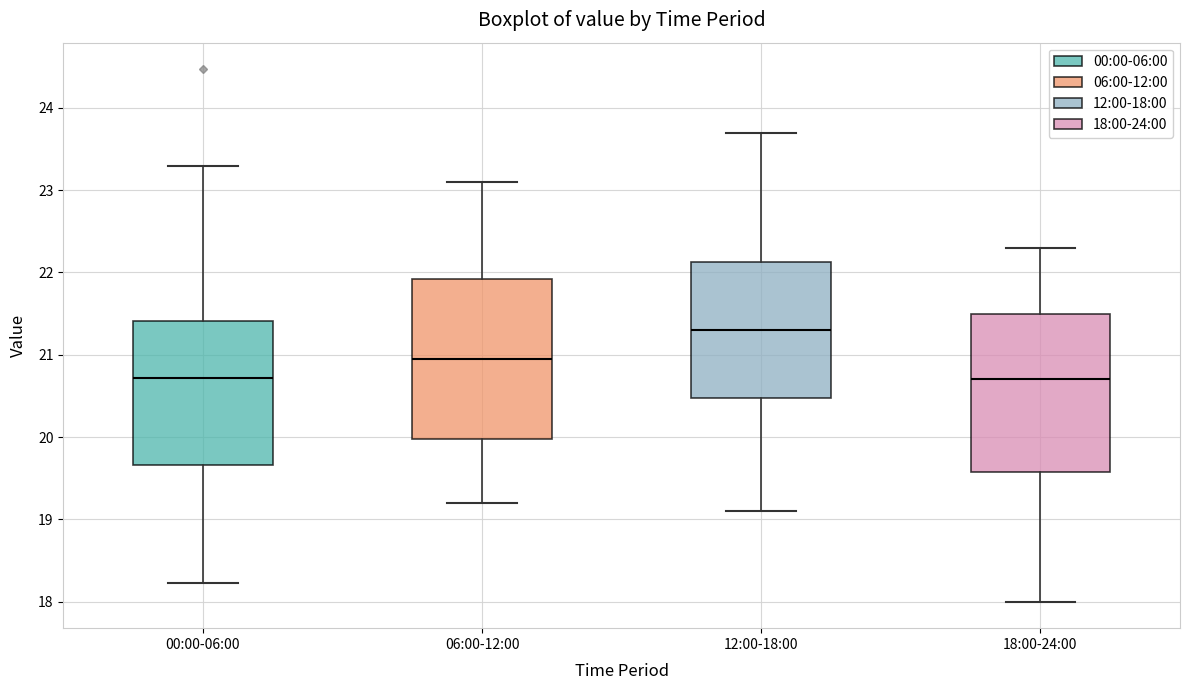

Reading left to right, transcribe this box plot: for each box, give where its median line is, the range the box spans, and where its two whiskers end, as read against the y-axis. The values are not printed on the chart, so give them approximately, as read against the axis.

00:00-06:00: median 20.7, box 19.7 to 21.4, whiskers 18.2 to 23.3
06:00-12:00: median 21.0, box 20.0 to 21.9, whiskers 19.2 to 23.1
12:00-18:00: median 21.3, box 20.5 to 22.1, whiskers 19.1 to 23.7
18:00-24:00: median 20.7, box 19.6 to 21.5, whiskers 18.0 to 22.3